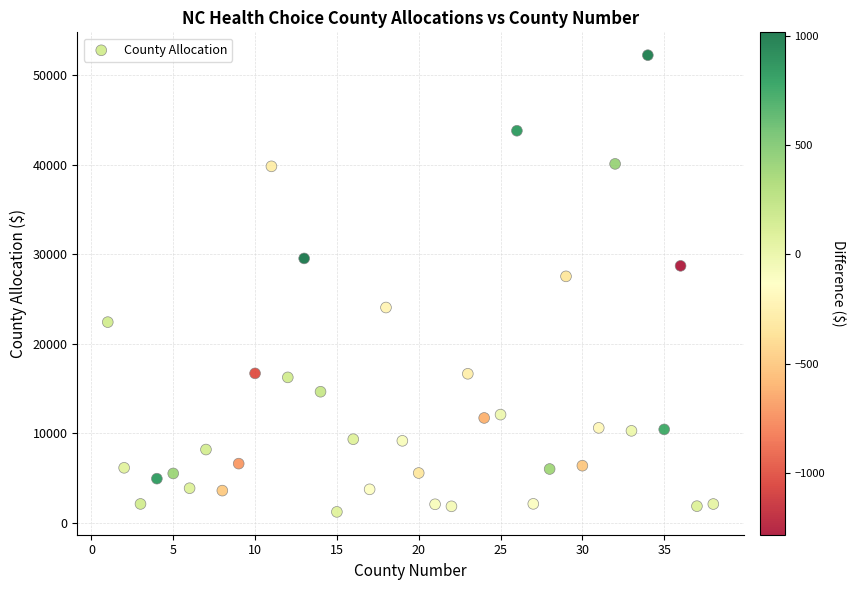

What is the range of X values (max minus min)?

37